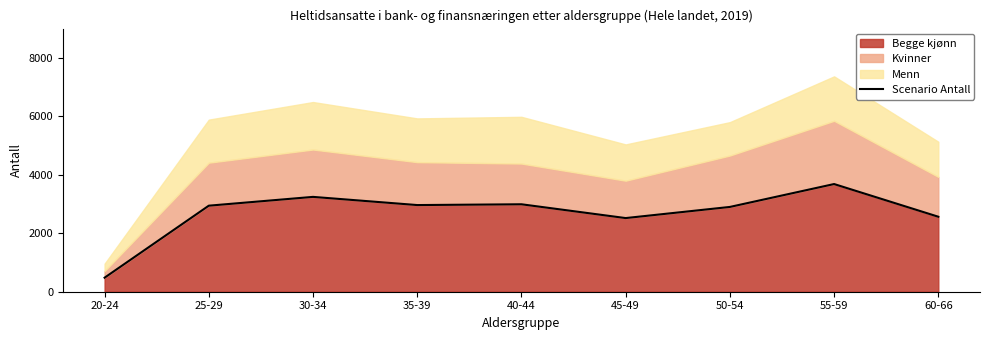

How many values exceed 2943?

4